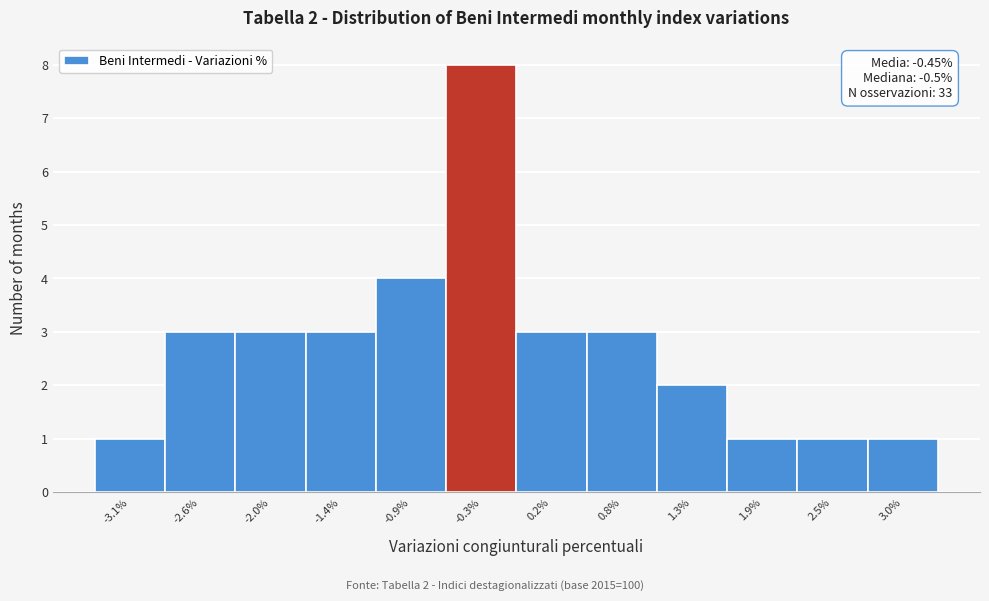

Over which range of the x-axis is the bar tallest?

-0.6 to 0.0